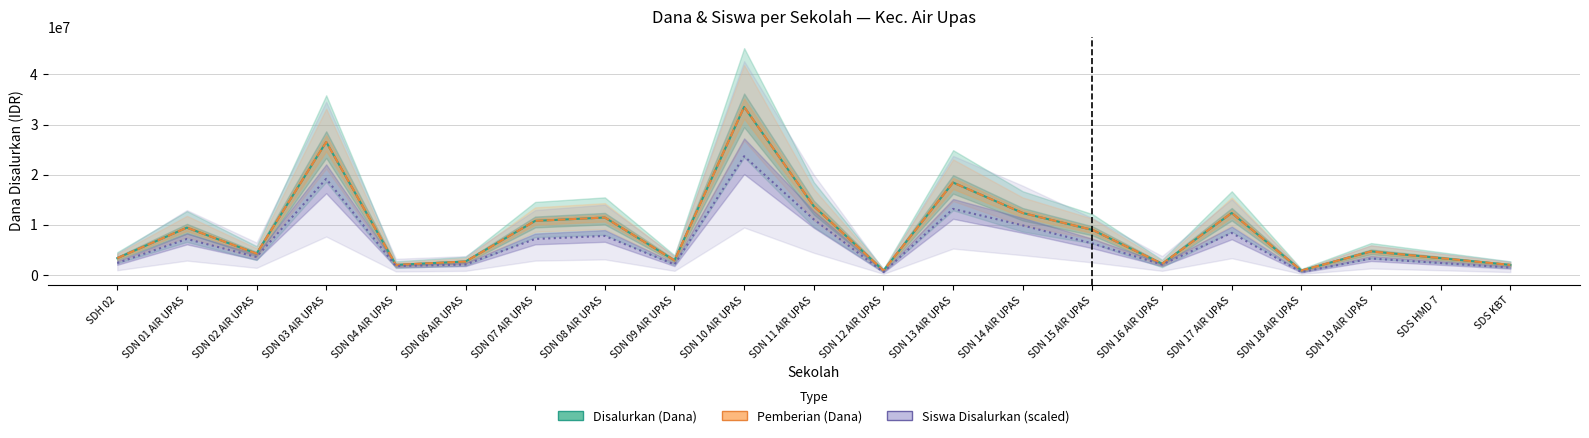

How many lines are shown in the chart?

3